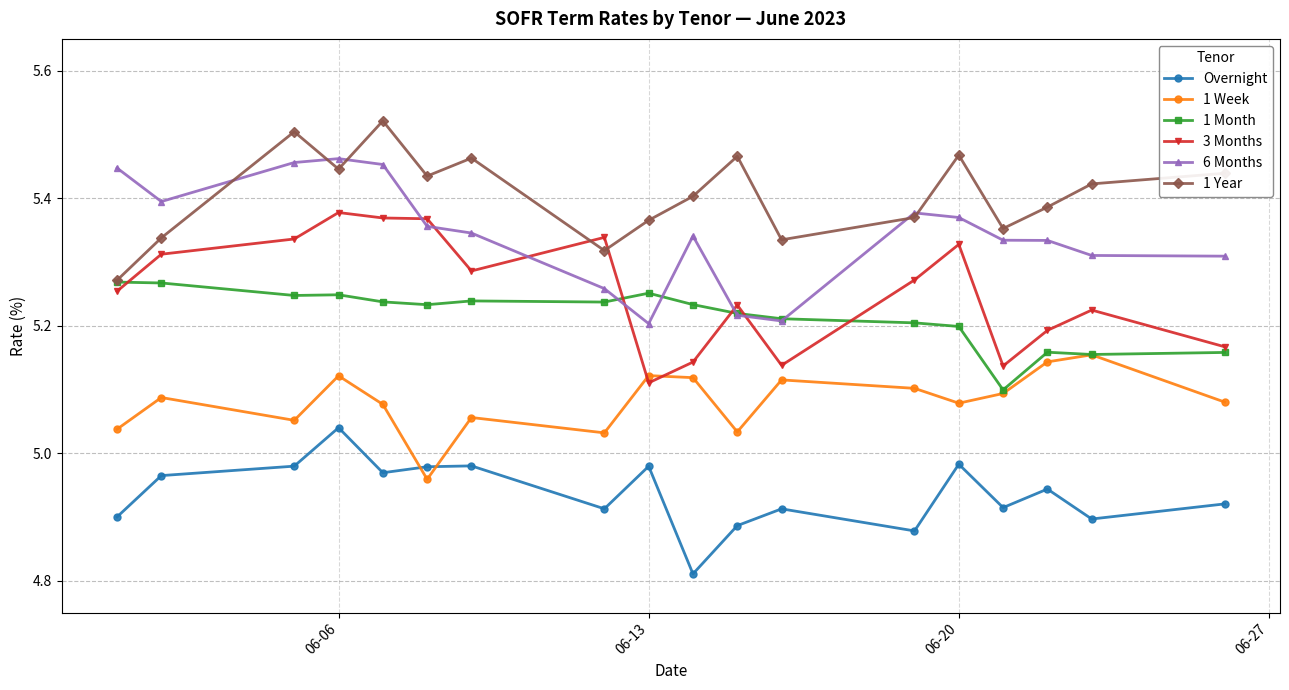

True or false: Overnight and 1 Month intersect in this chart.

False